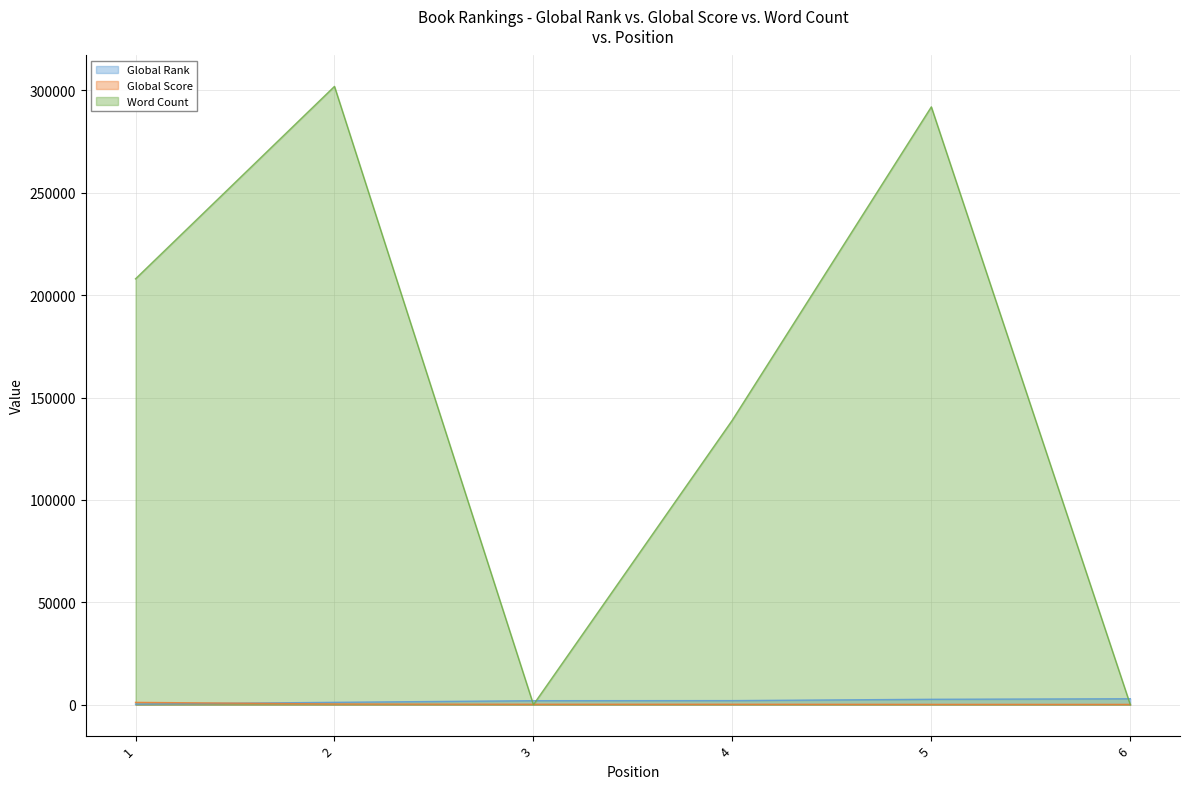

True or false: Global Score and Word Count intersect in this chart.

True